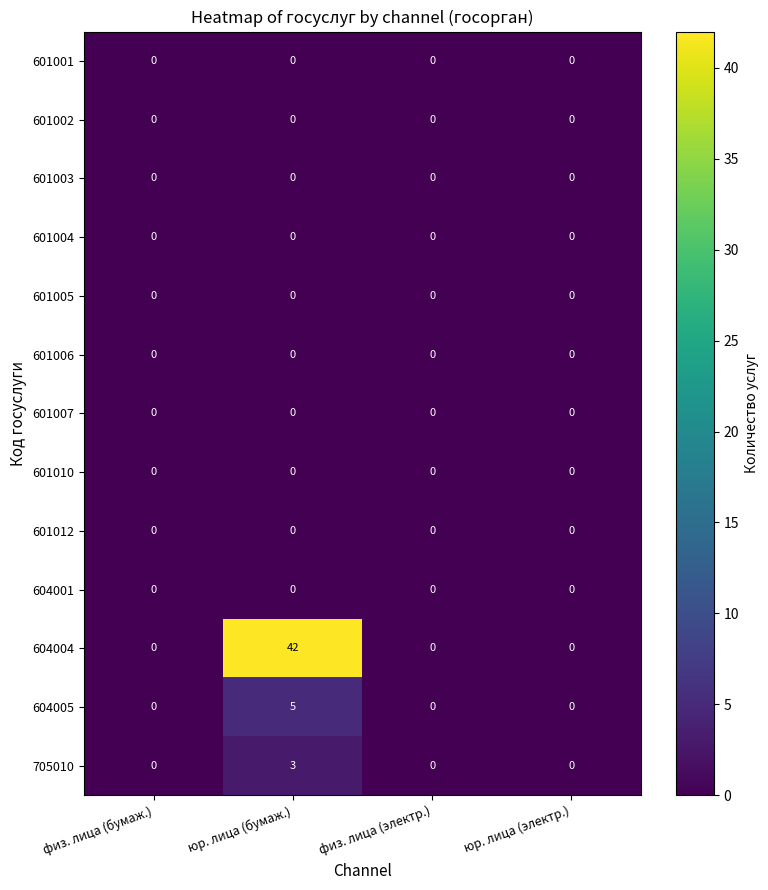

Which series has the largest range (max minus min)?

604004